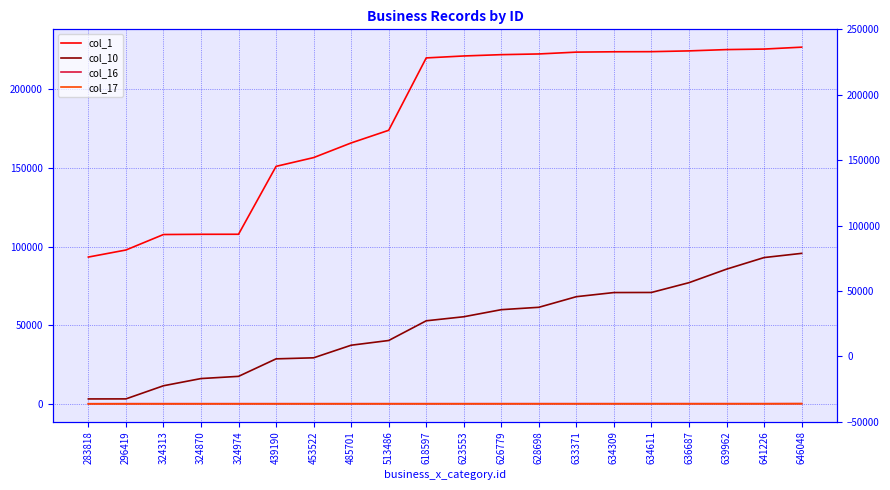

What are all the series names shown in the legend?

col_1, col_10, col_16, col_17